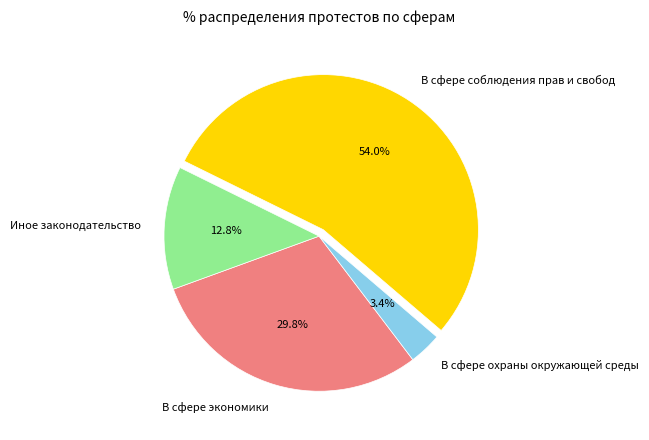

To the nearest percent, what is the difference between the largest and smallest slice percentages?

51%